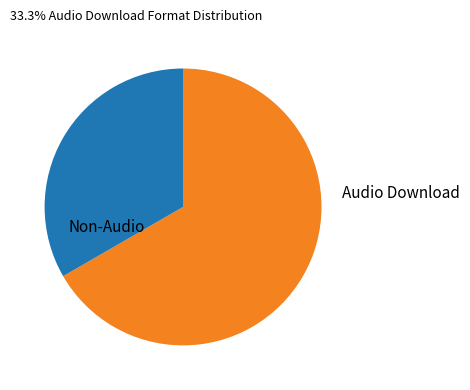

Is there any slice that represents more than half of the pie?

Yes